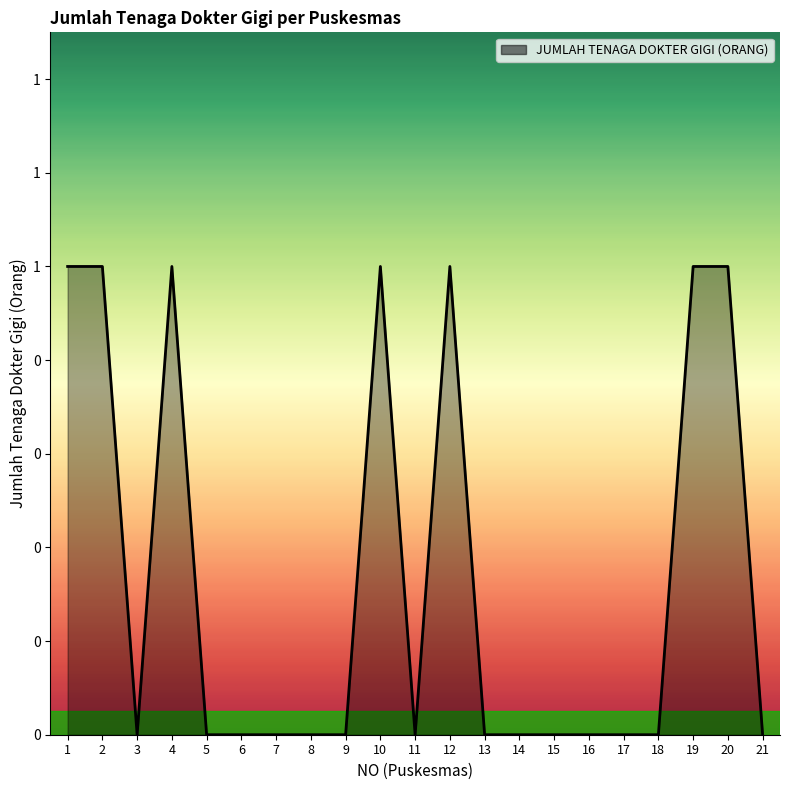

Is this an area chart (filled region under the line)?

Yes